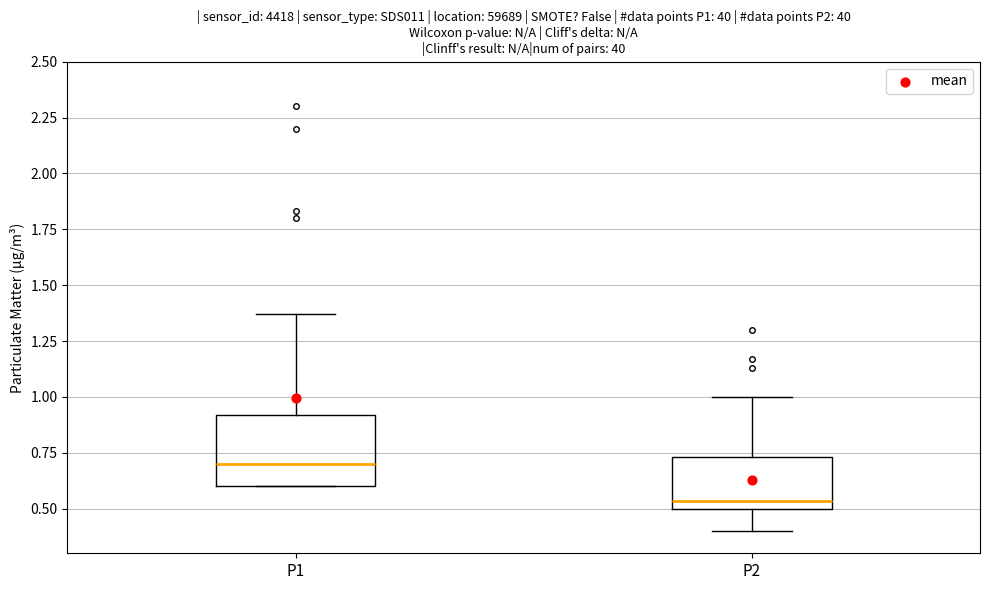

Reading left to right, transcribe this box plot: for each box, give where its median line is, the range the box spans, and where its two whiskers end, as read against the y-axis. The values are not printed on the chart, so give them approximately, as read against the axis.

P1: median 0.70, box 0.60 to 0.90, whiskers 0.60 to 1.35
P2: median 0.55, box 0.50 to 0.75, whiskers 0.40 to 1.00